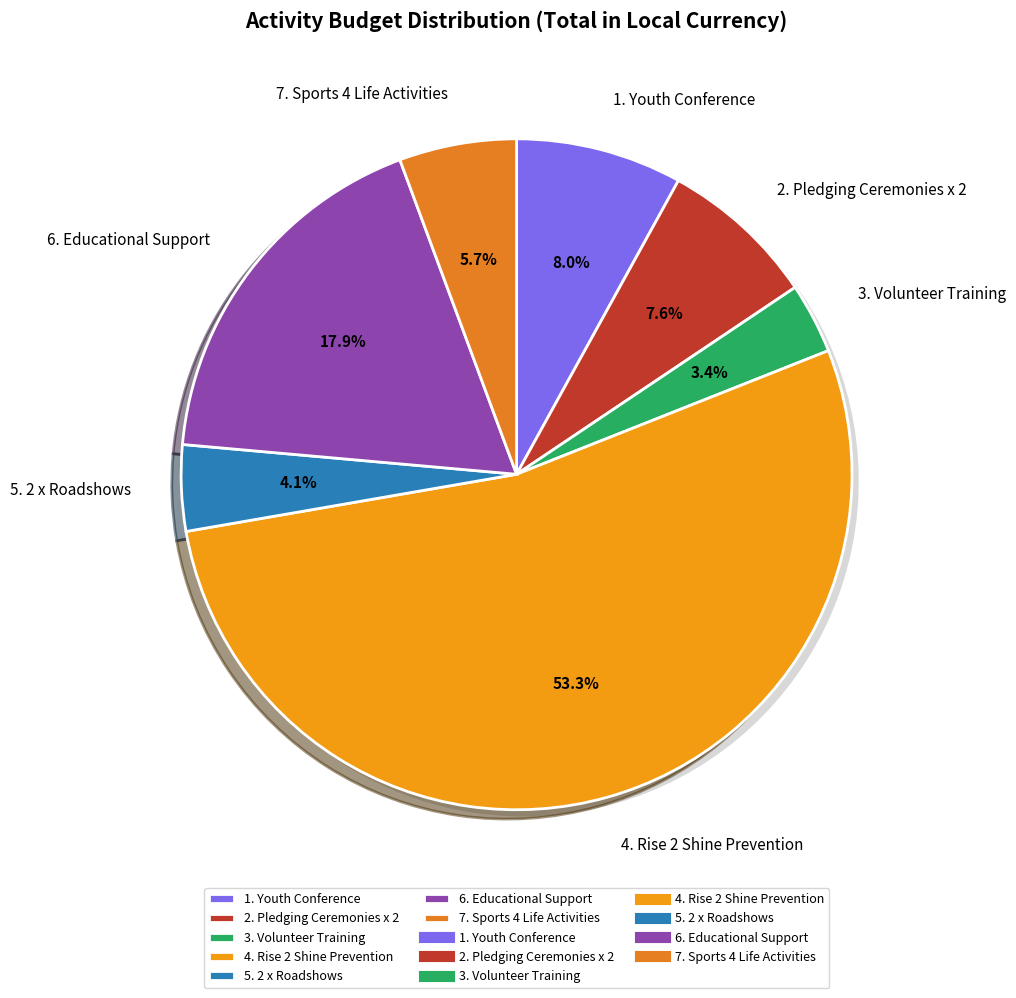

Count the number of slices in the pie.

7